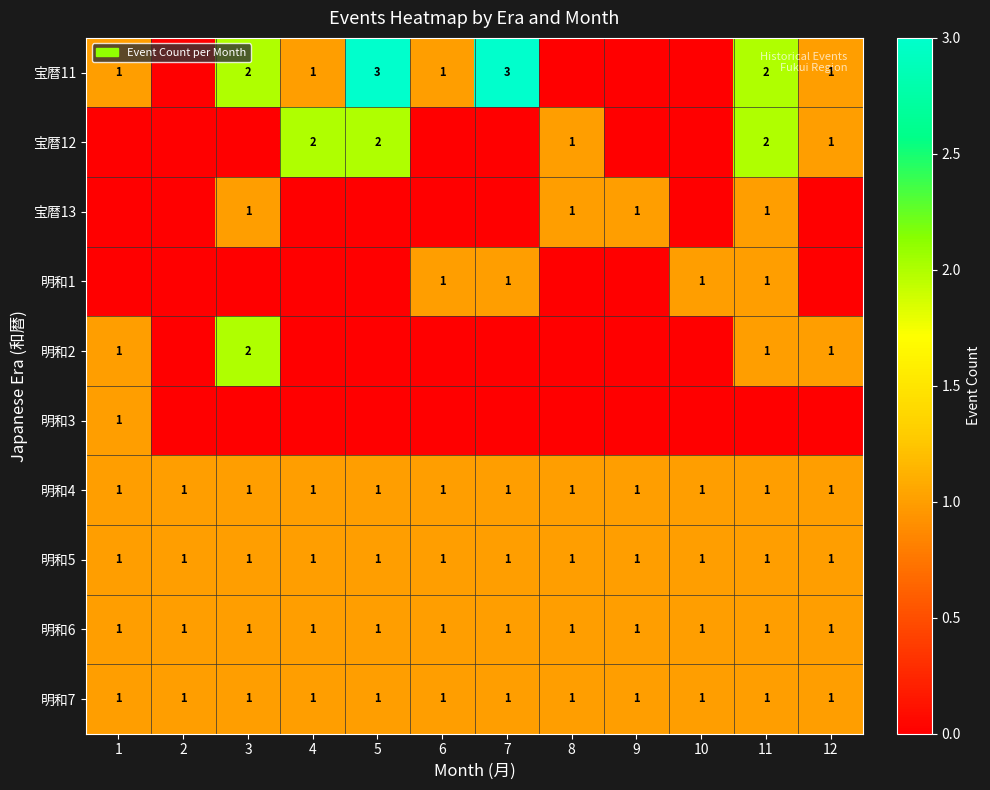

Is it true that 明和2 equals 1 at 1?

True